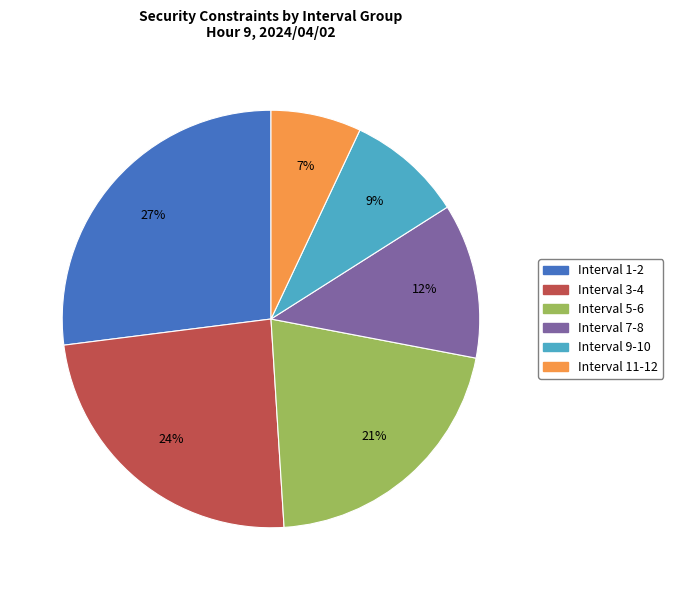

What is the largest slice in the pie chart?

Interval 1-2